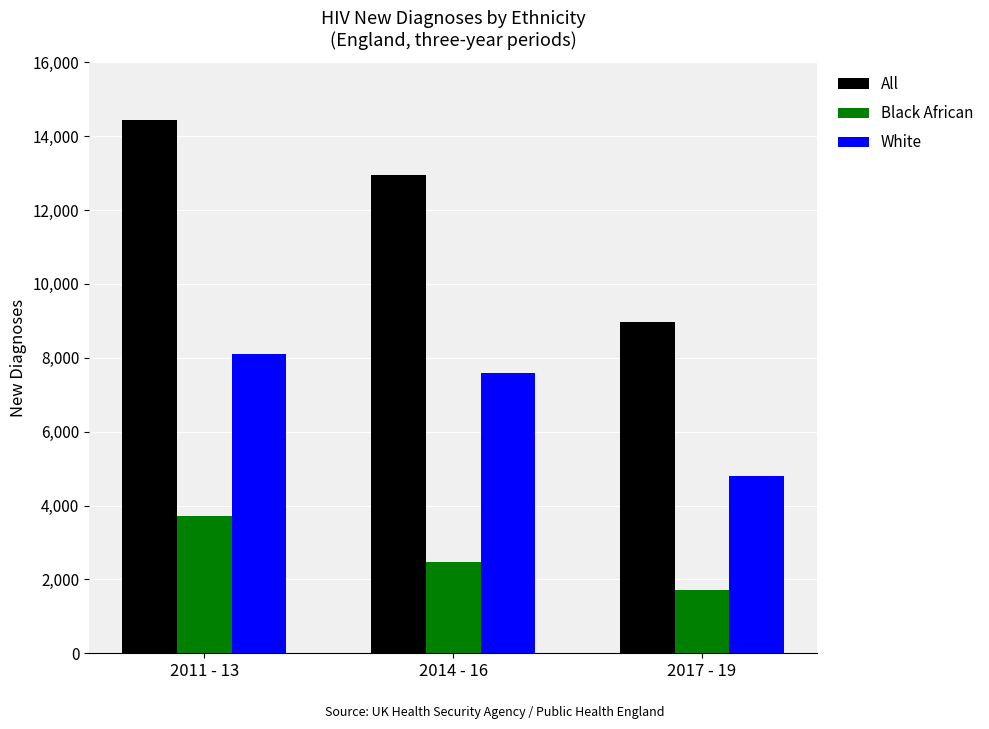

Count the Black African values in the range 1700 to 3715.

3